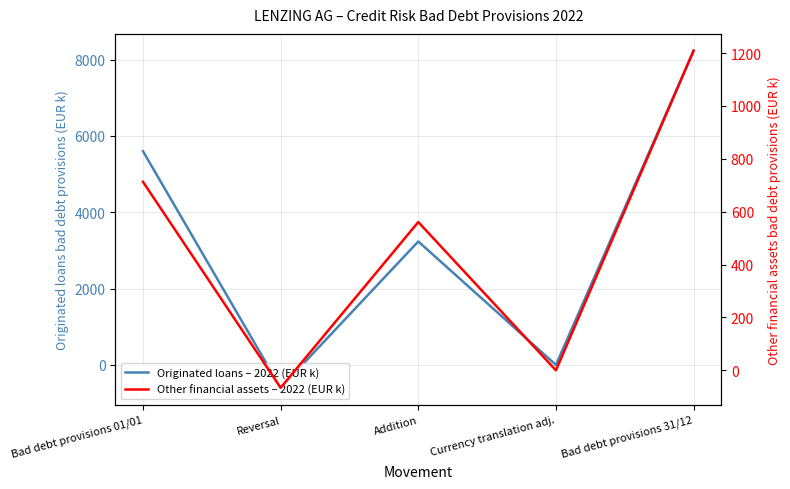

What position from the right is Bad debt provisions 01/01?

5